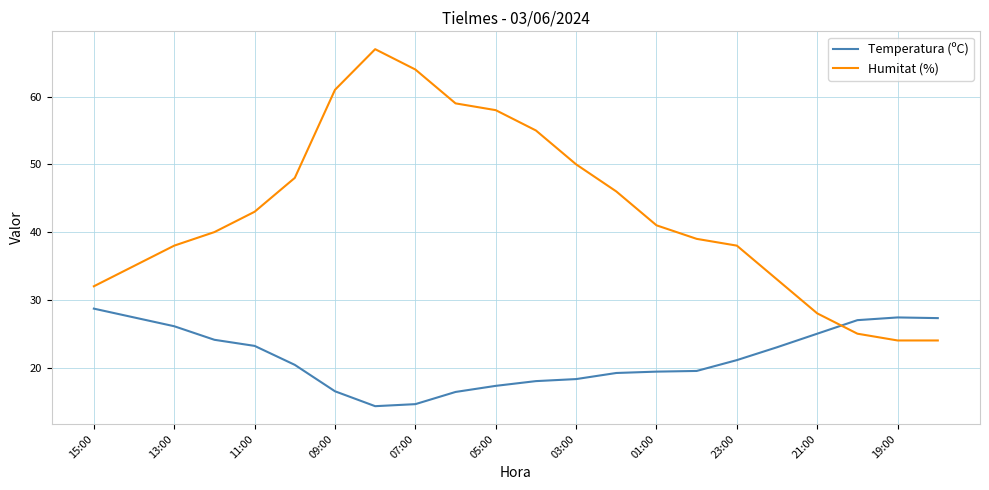

What is the maximum value shown in the chart?

67.0